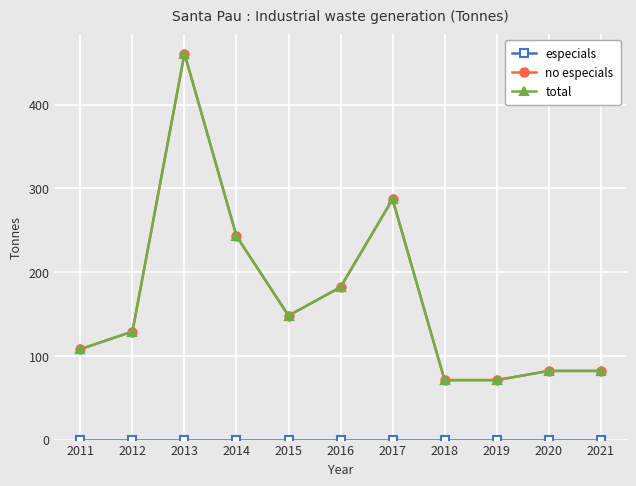

Is this an area chart (filled region under the line)?

No